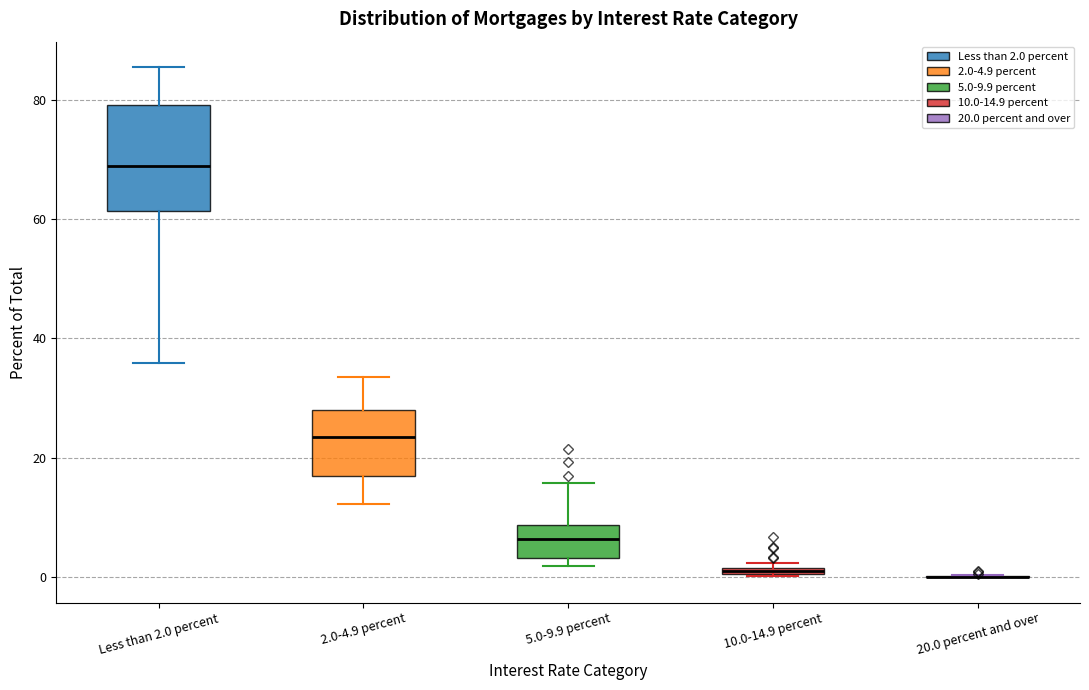

Which box is the tallest, from its lower edge to its upper edge?

Less than 2.0 percent